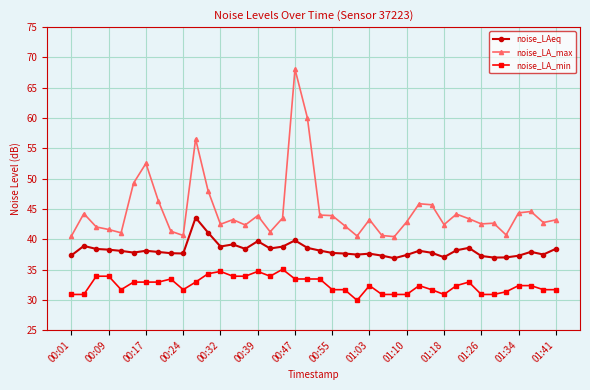

True or false: noise_LA_max and noise_LA_min intersect in this chart.

False